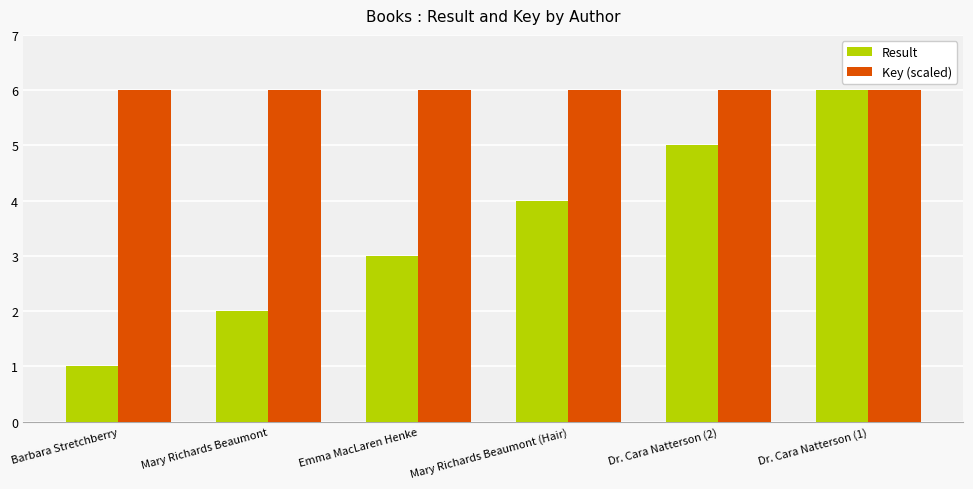

How many values in the Result series are below 4?

3